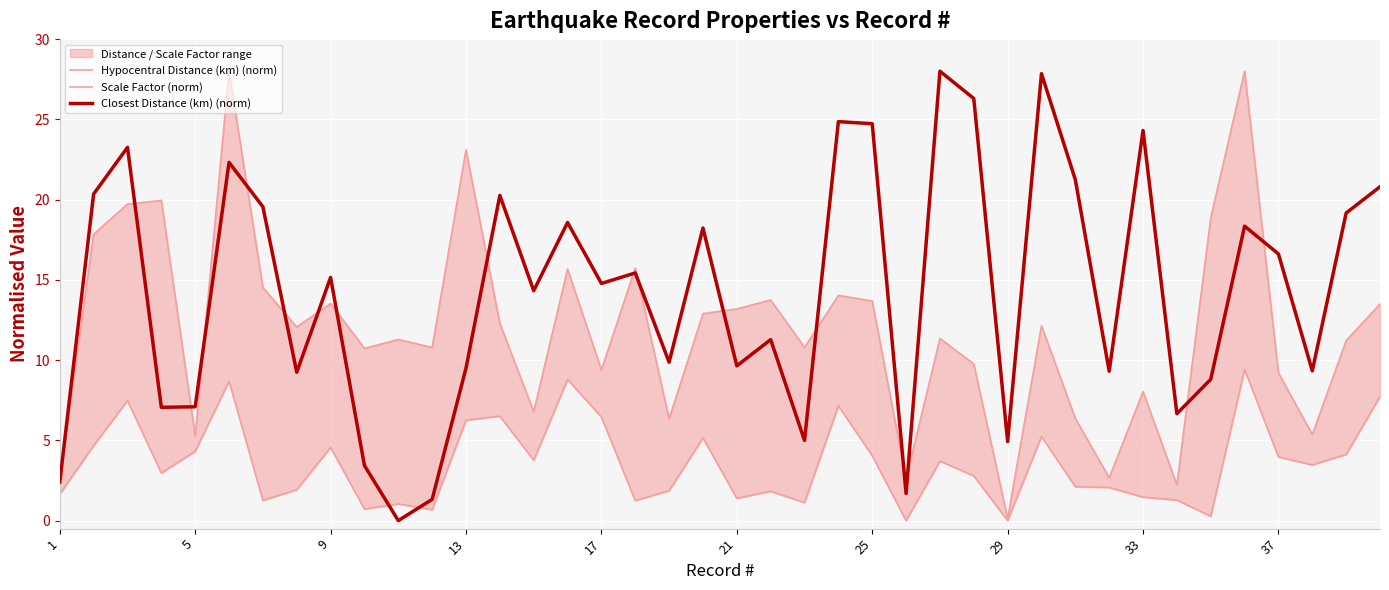

The value of Closest Distance (km) (norm) at 13 is 9.5. True or false?

True